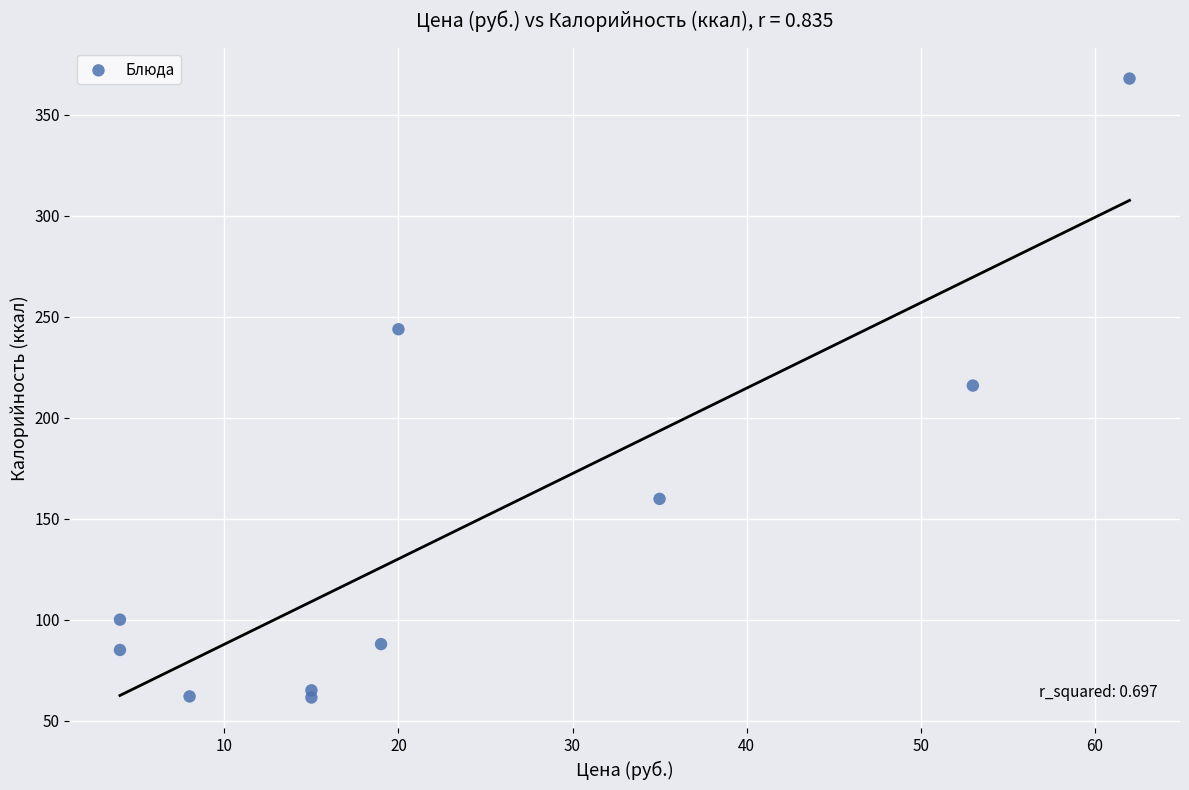

What is the average Y value?

144.9